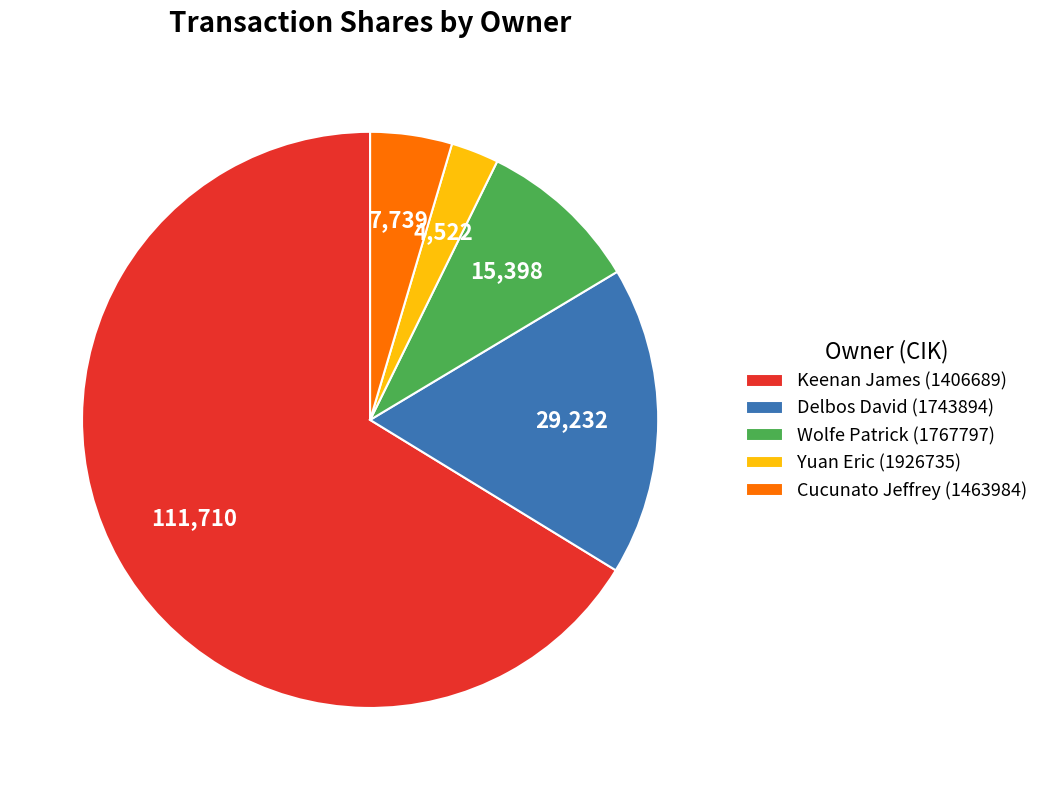

Which slice represents more than half of the pie?

Keenan James (1406689)